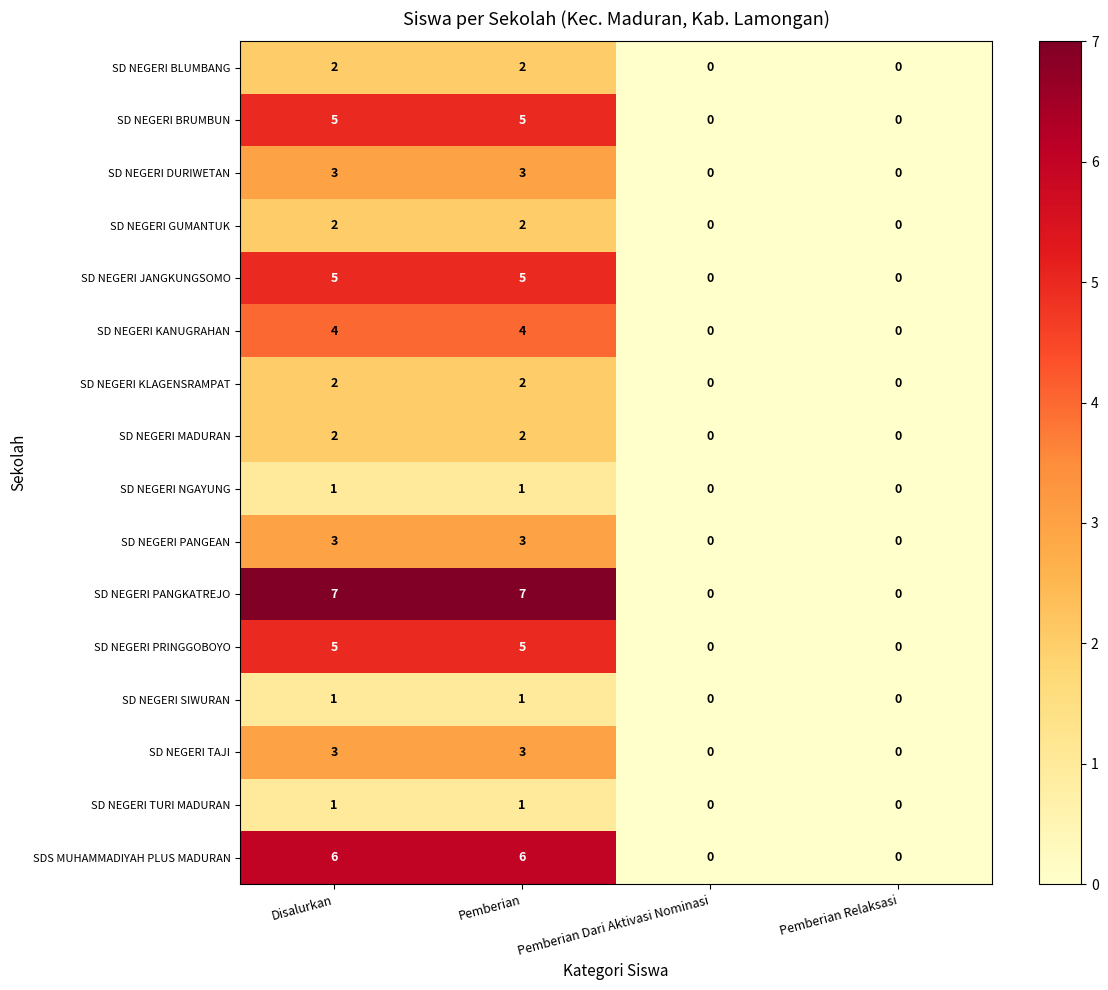

What is the sum of the SD NEGERI KLAGENSRAMPAT values at Disalurkan and Pemberian?

4